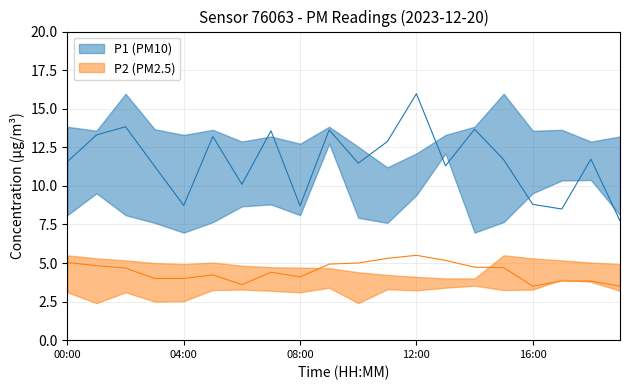

In P2, how many points are higher than both neighbors (excluding endpoints)?

3